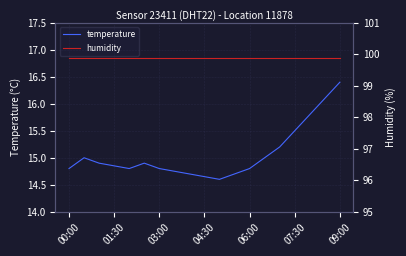

True or false: temperature has a value of 14.8 at 03:00.

True